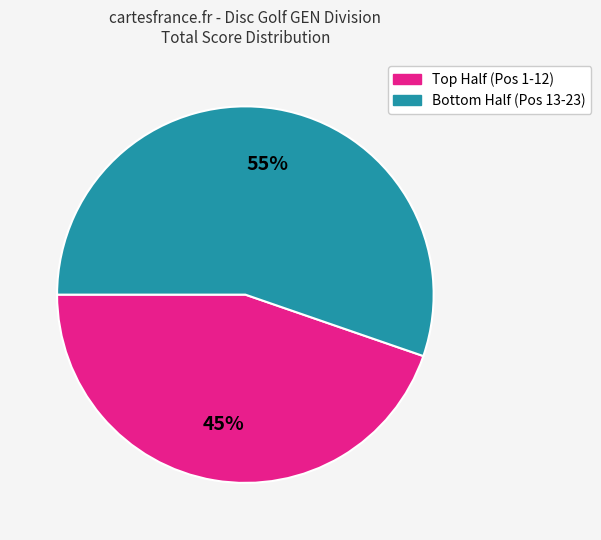

Count the number of slices in the pie.

2